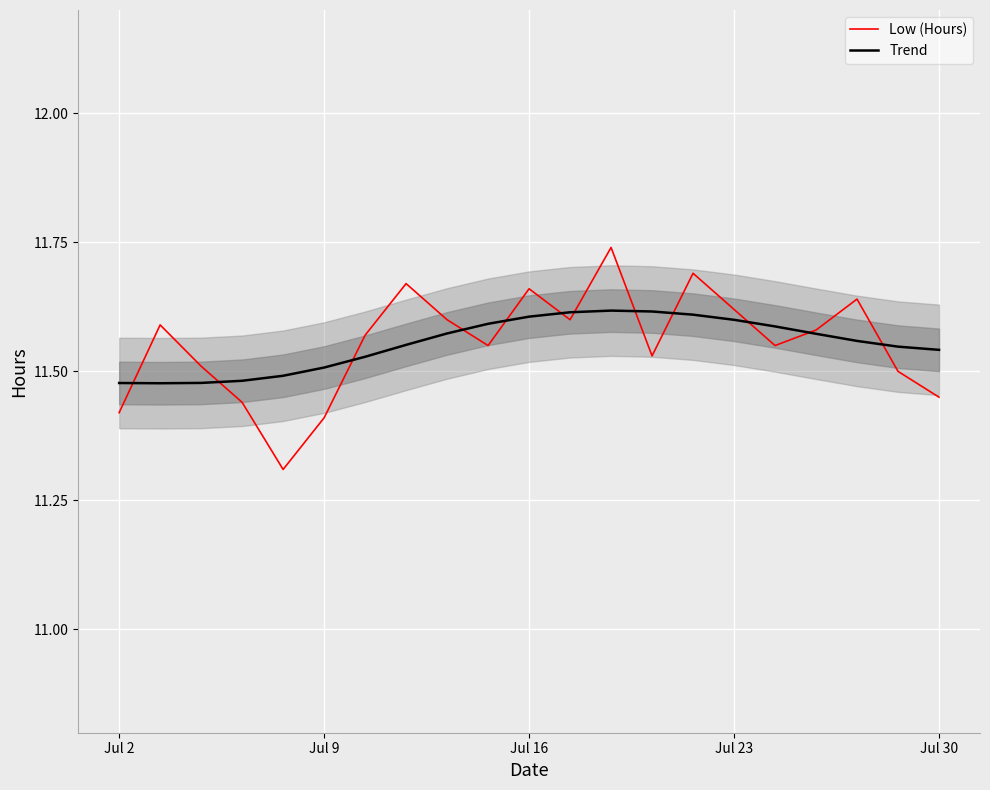

What is the sum of the Low (Hours) values at 18 and 5?

23.1